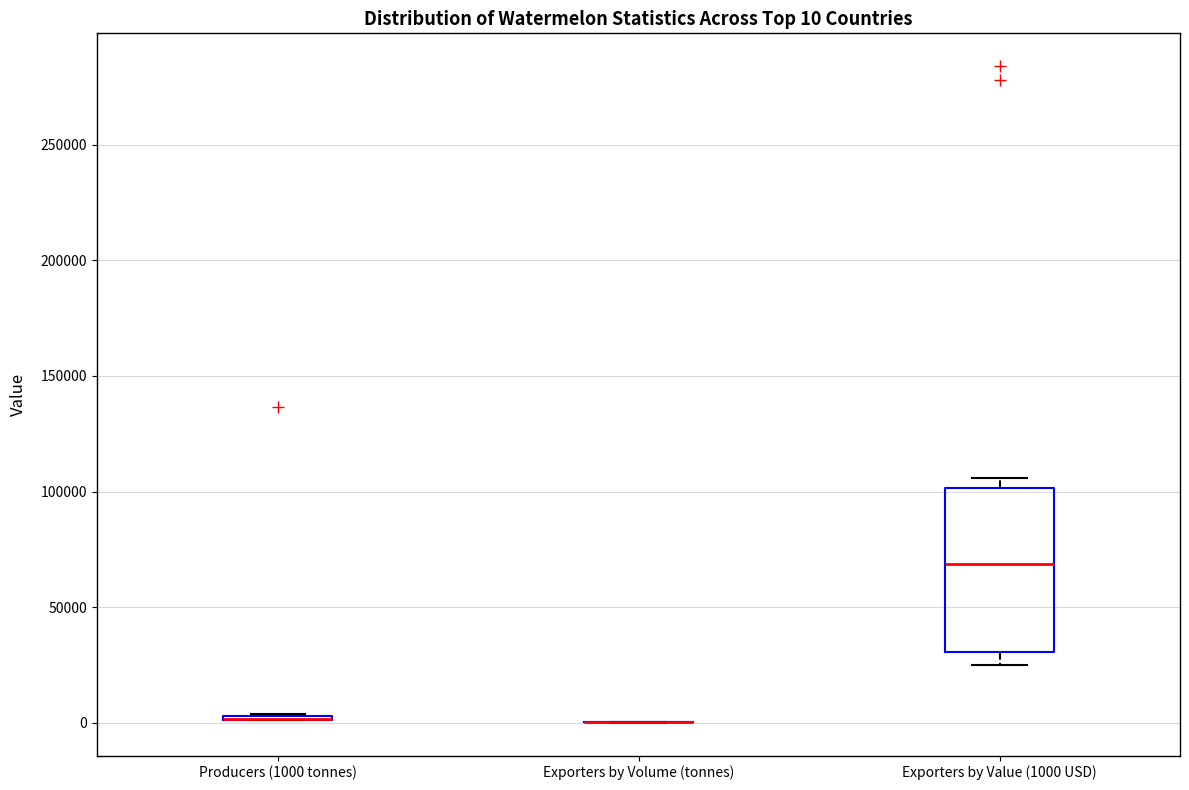

Comparing the boxes themselves (not the whiskers), which one is the tallest?

Exporters by Value (1000 USD)